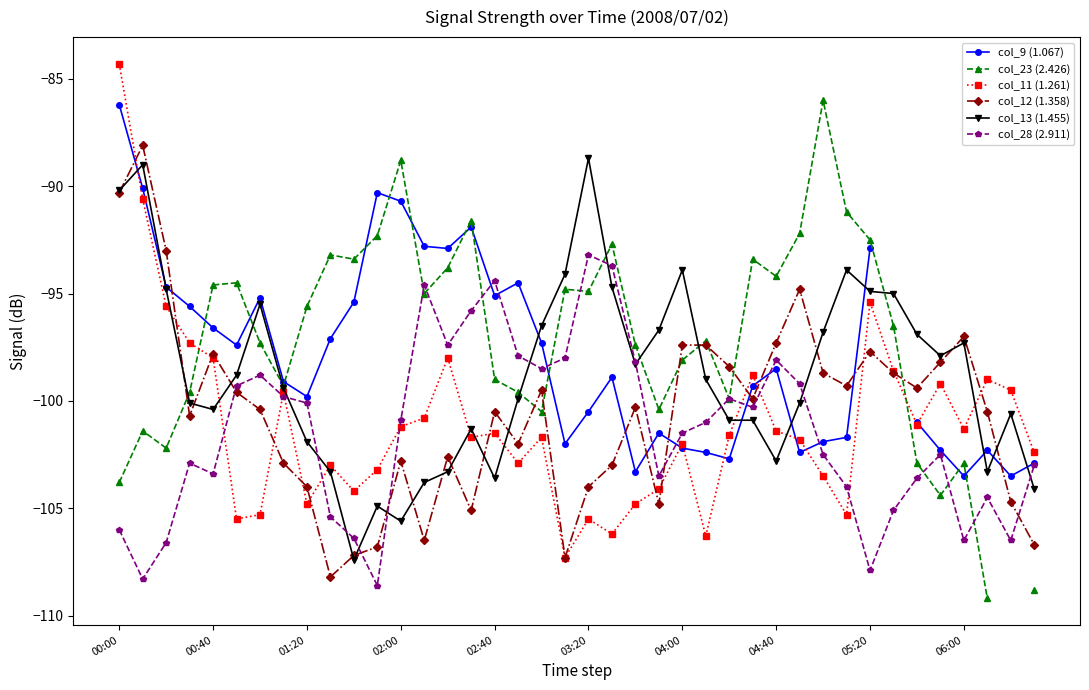

Where does the col_12 (1.358) series first go above -100?

00:00